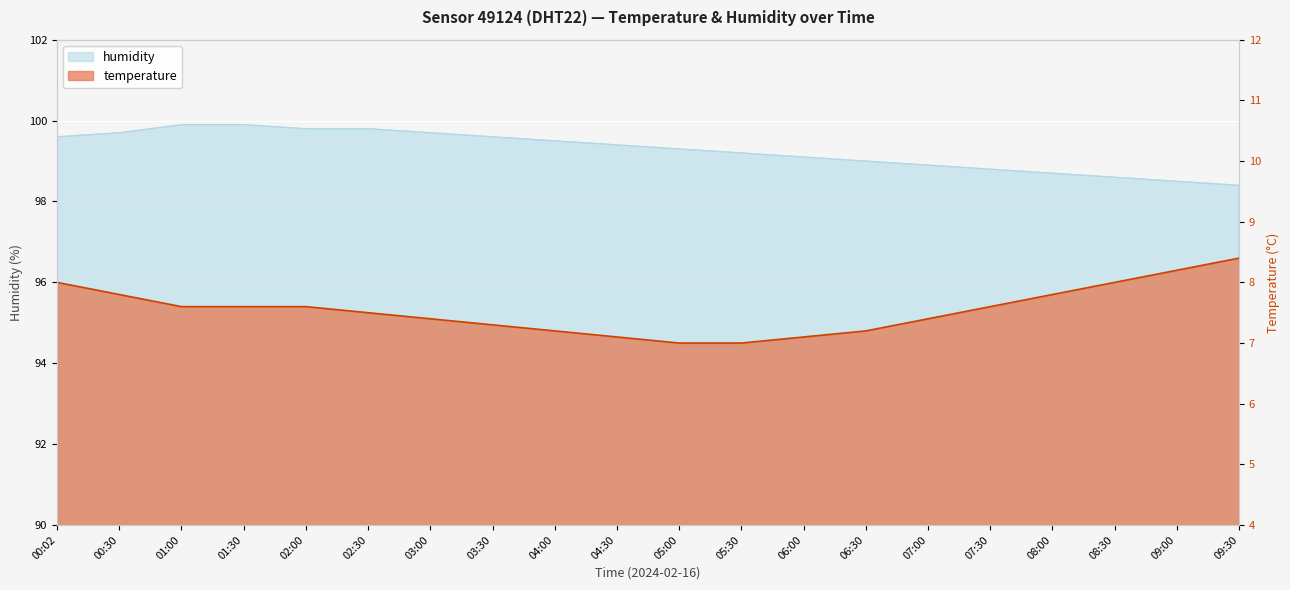

How many data points does each series have?

20